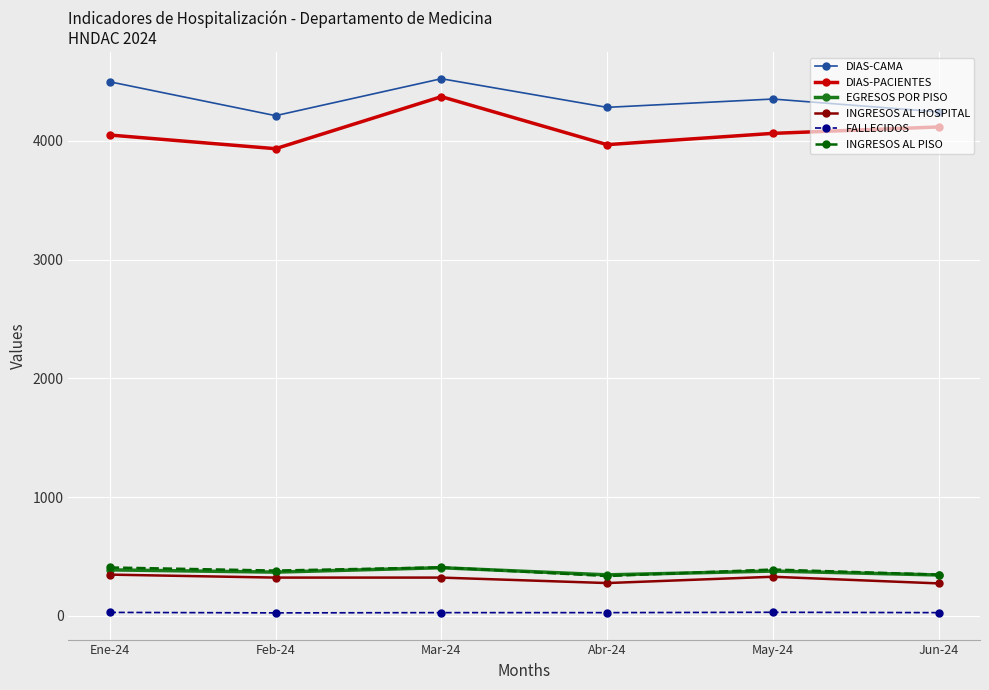

True or false: DIAS-CAMA and DIAS-PACIENTES intersect in this chart.

False